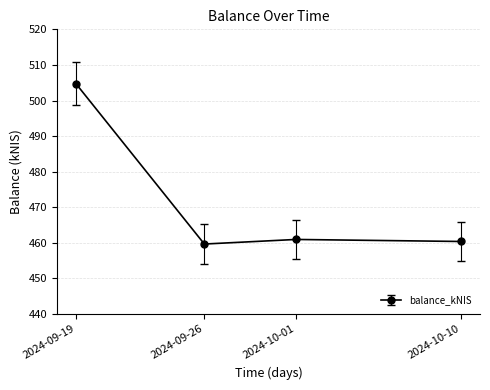

The value at 2024-10-01 is 185.0. True or false?

False